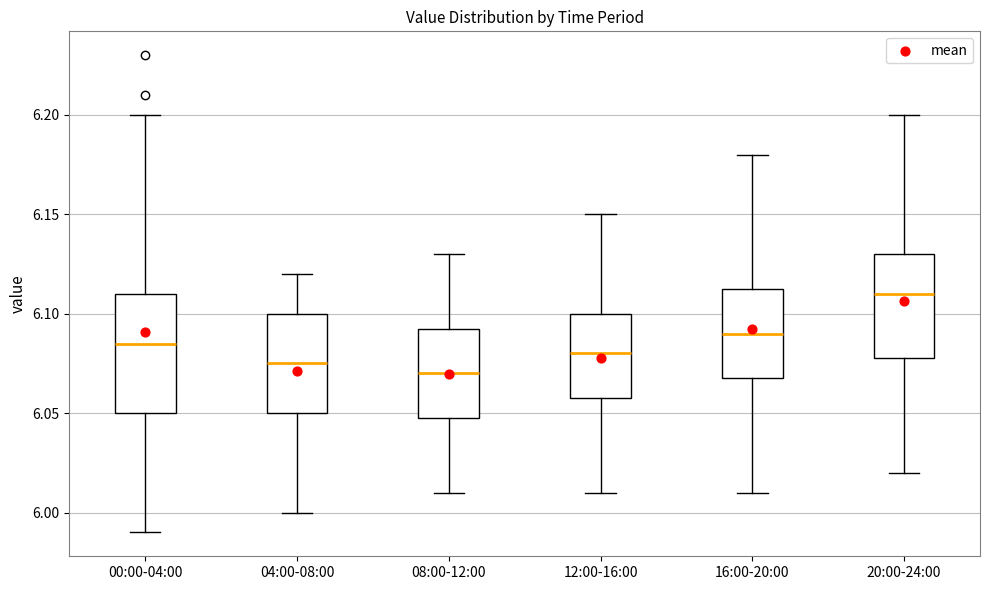

Where does the median line of the box for 08:00-12:00 sit on the y-axis? The values are not printed on the chart, so give them approximately, as read against the axis.

6.070